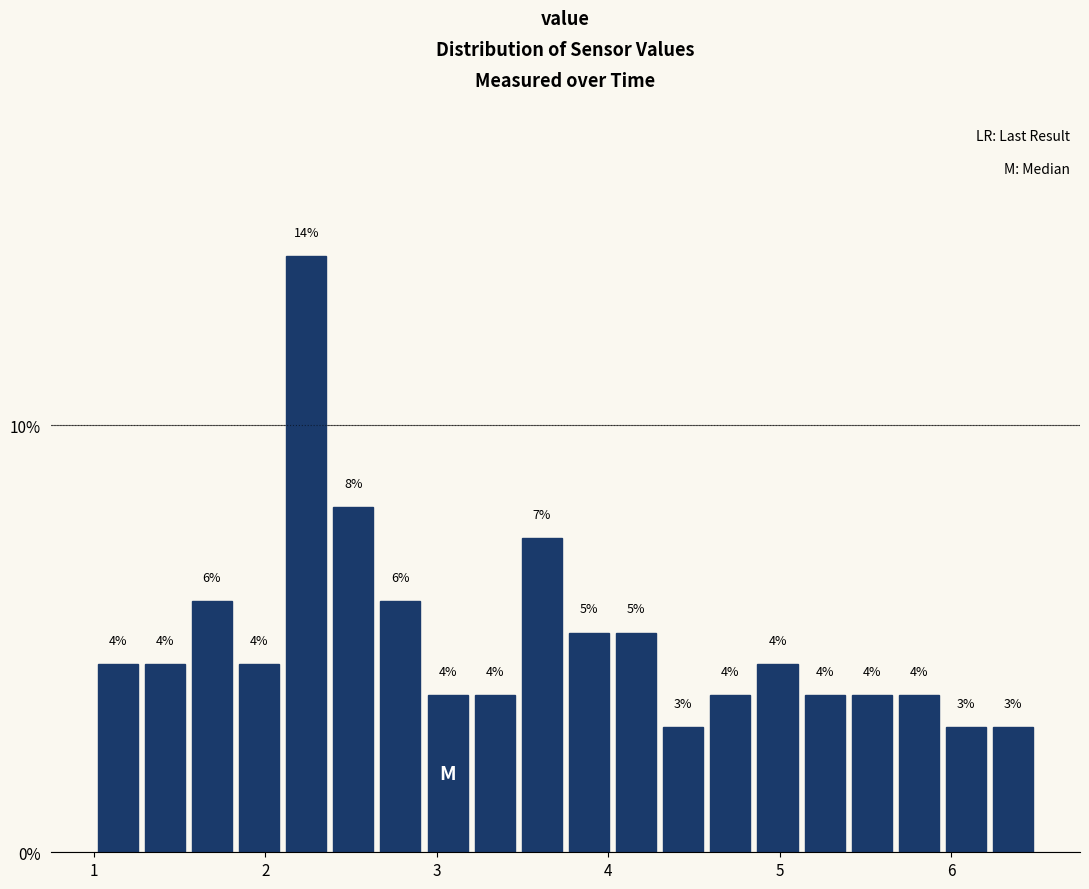

Read against the x-axis, roughly where is the centre of the tallest bar?

2.2